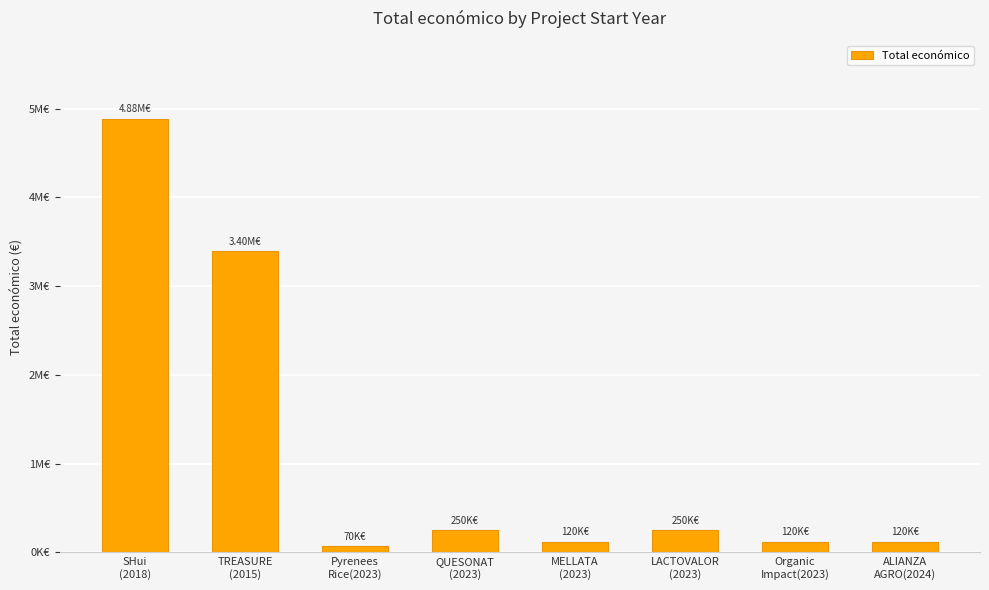

Which has a higher value, QUESONAT
(2023) or Pyrenees
Rice(2023)?

QUESONAT
(2023)